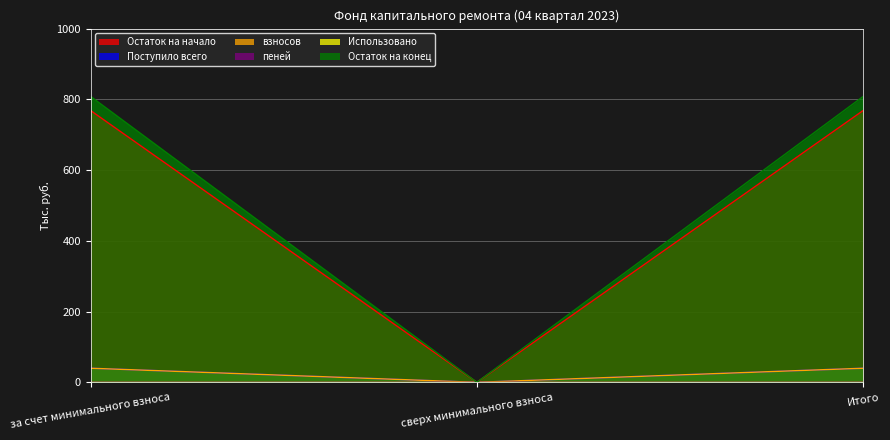

How many series are shown in this chart?

6